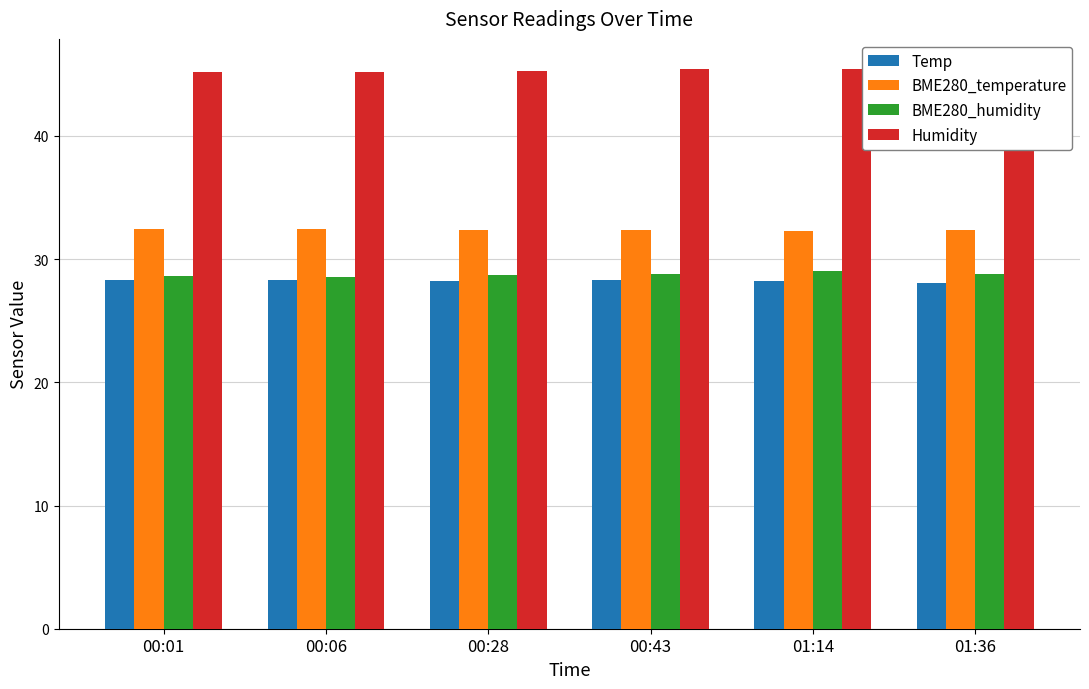

At which label does Temp reach its peak?

00:01